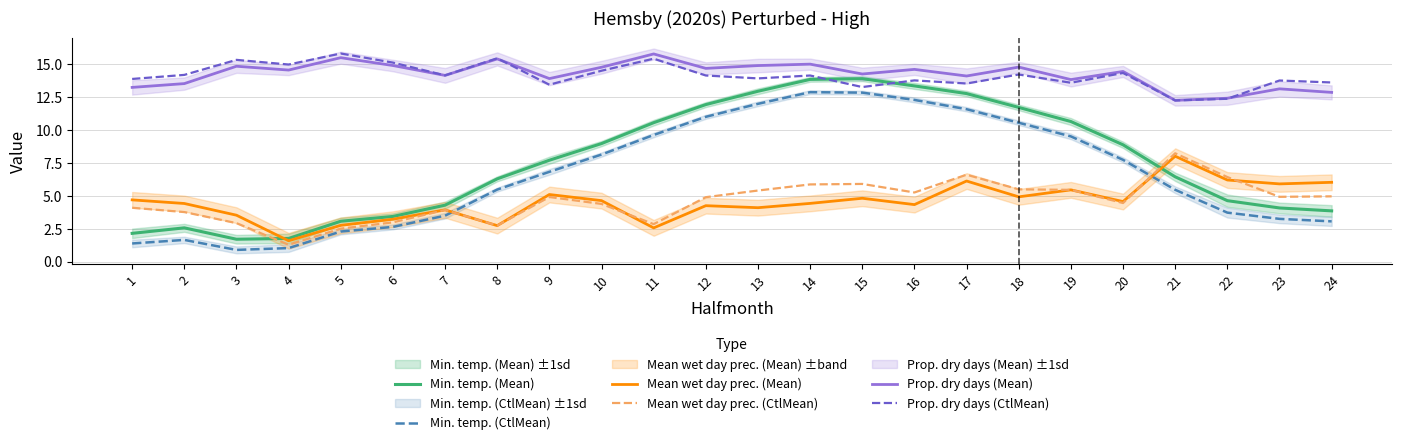

List the labels in order of Mean wet day prec. (CtlMean) value, smallest first.

4, 5, 8, 11, 3, 6, 2, 7, 1, 10, 20, 12, 9, 23, 24, 16, 13, 19, 18, 14, 15, 22, 17, 21